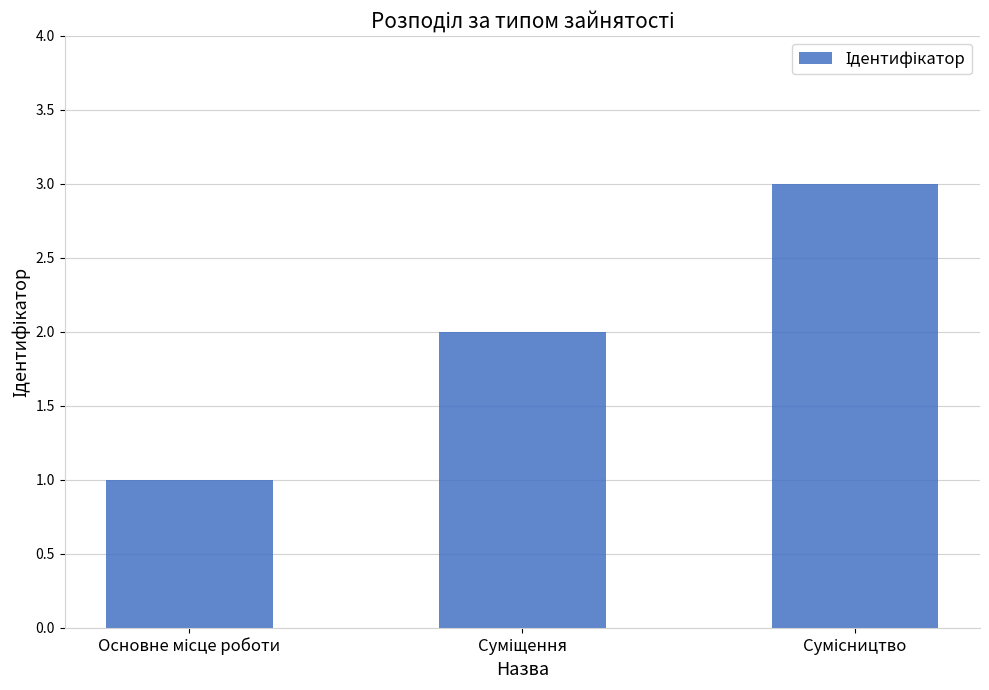

Count the number of categories in the chart.

3